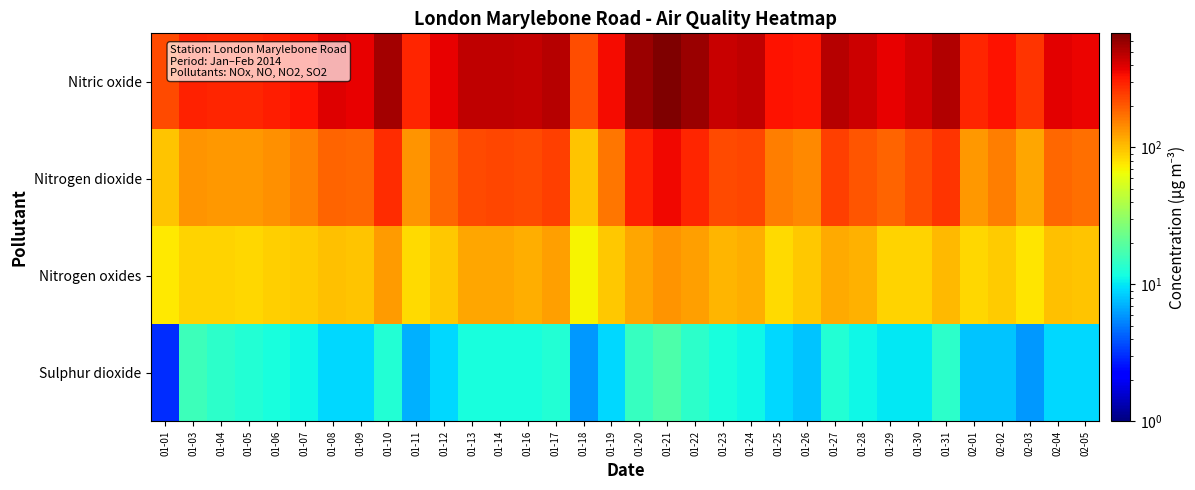

What is the spread (max minus min) of values at 01-31?

489